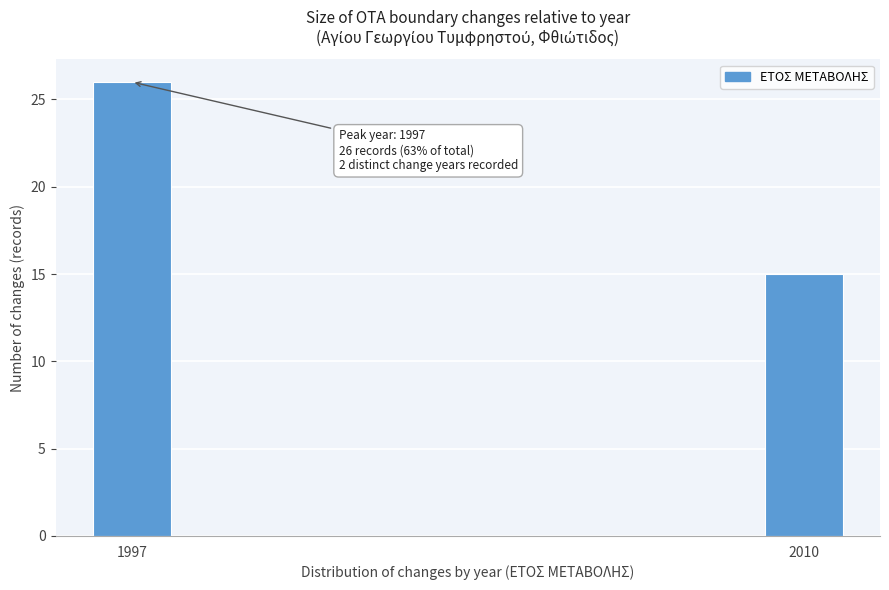

Reading left to right, transcribe all the data shown in this chart.

1997=26	2010=15